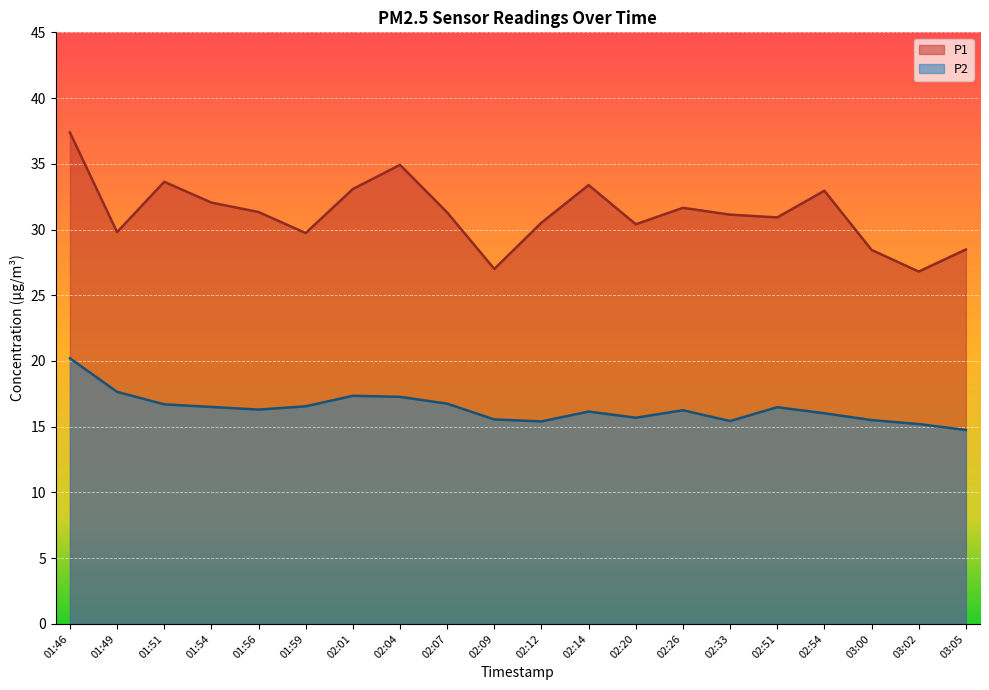

Which series has the largest total across all categories?

P1